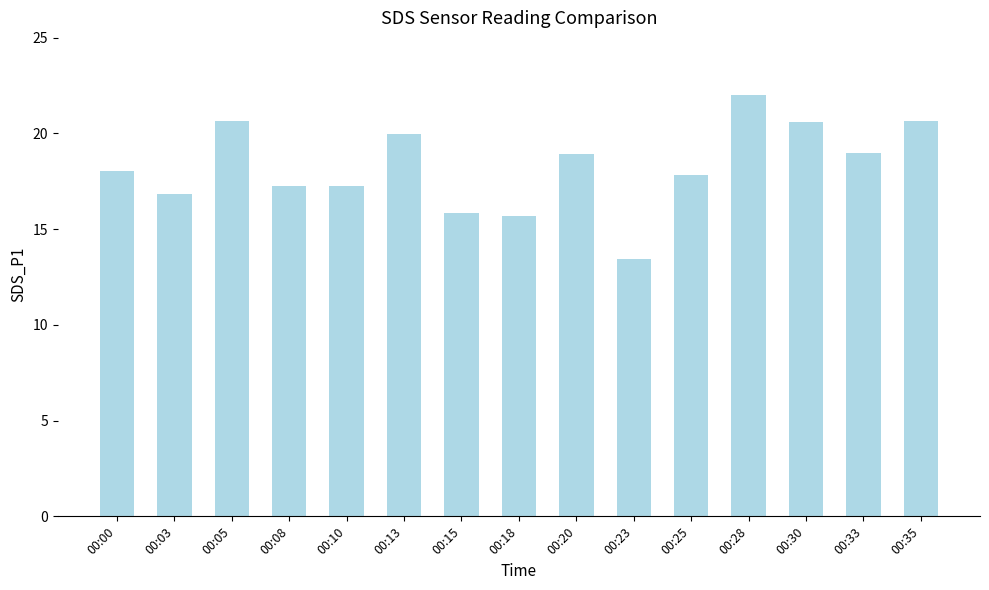

What is the average value?

18.3